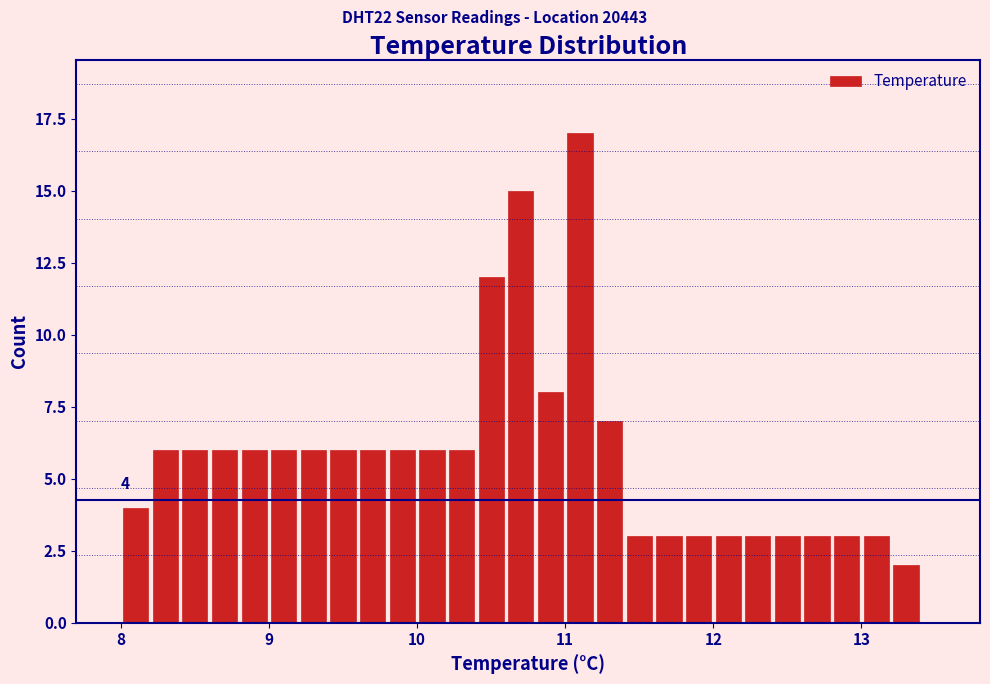

Around what value on the x-axis is the tallest bar? Give the approximate position of its centre, as read against the axis.

11.1